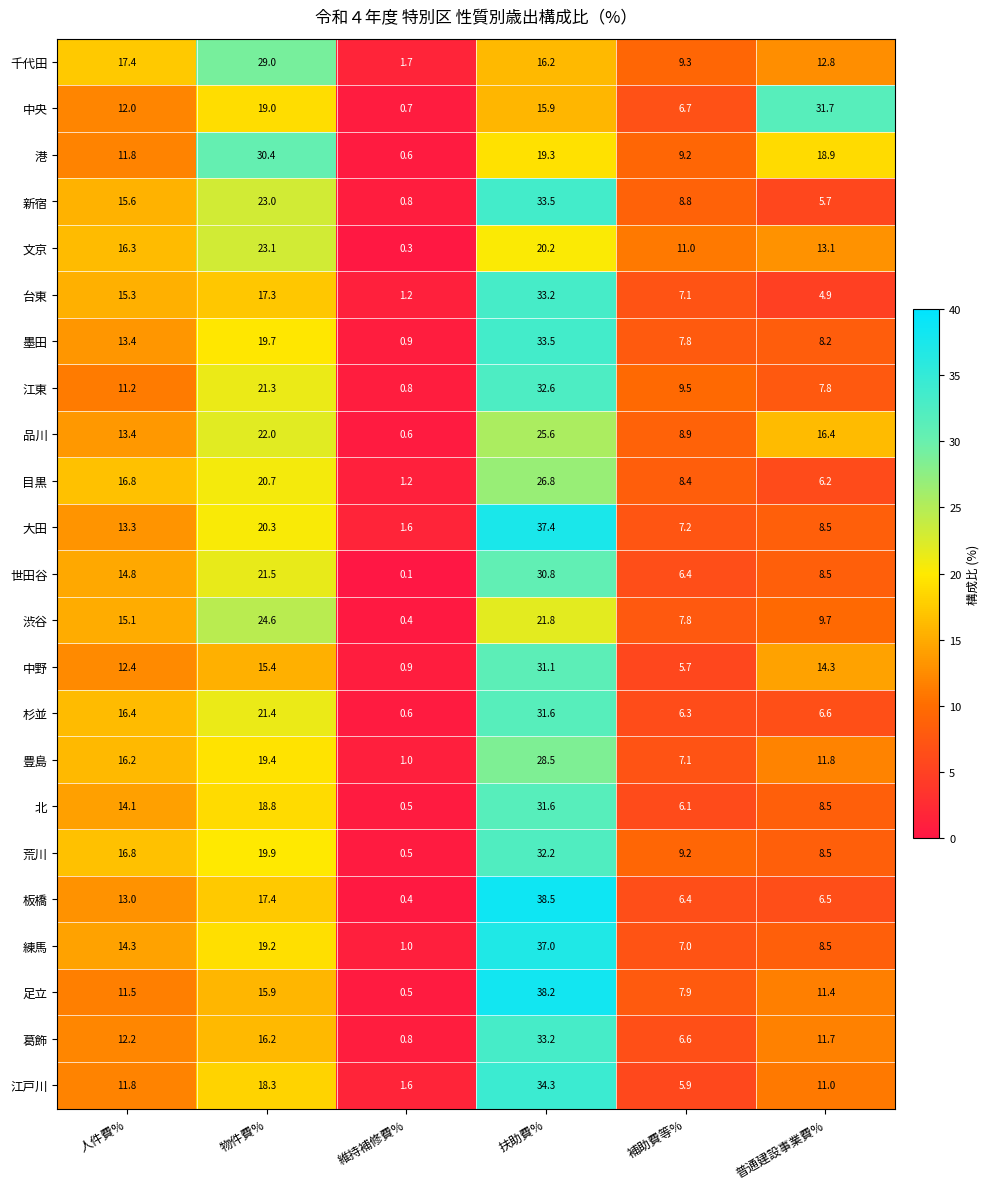

Where does the 江戸川 series first go above 11?

人件費%